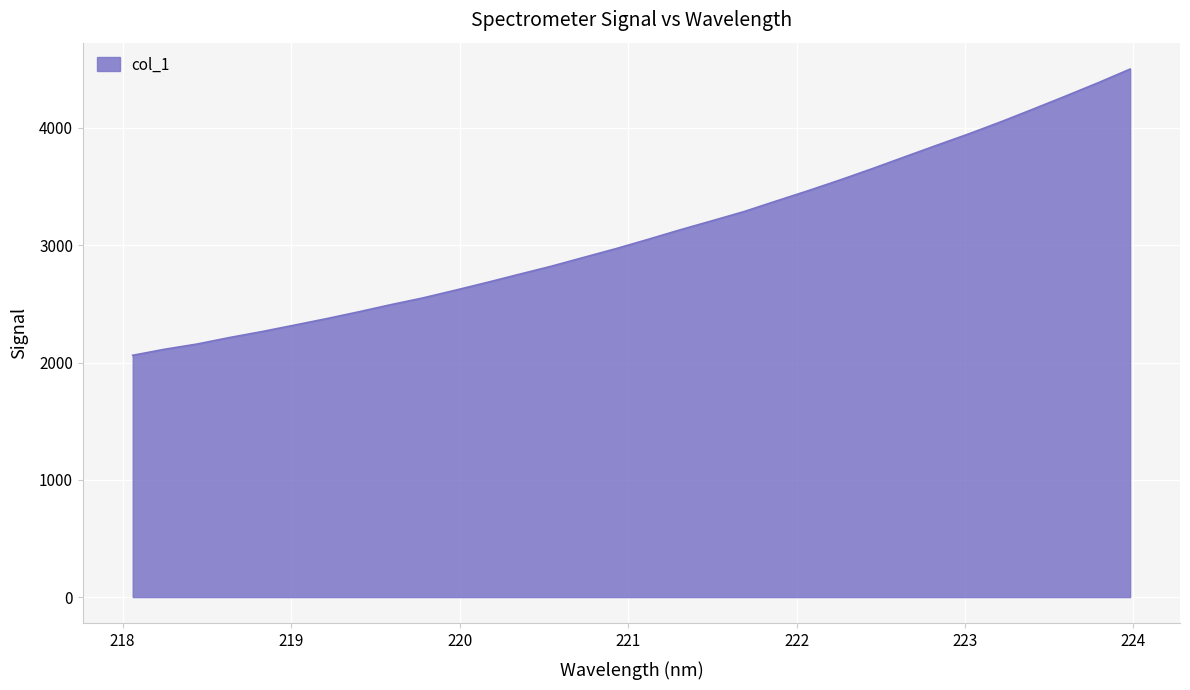

What is the maximum value shown in the chart?

4502.1